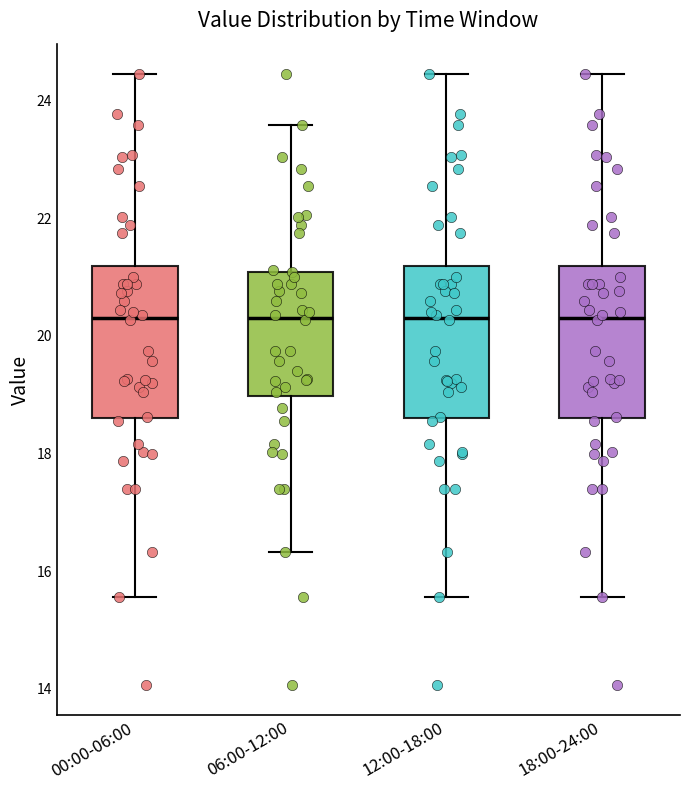

Reading left to right, transcribe this box plot: for each box, give where its median line is, the range the box spans, and where its two whiskers end, as read against the y-axis. The values are not printed on the chart, so give them approximately, as read against the axis.

00:00-06:00: median 20.4, box 18.6 to 21.2, whiskers 15.6 to 24.4
06:00-12:00: median 20.4, box 19.0 to 21.0, whiskers 16.4 to 23.6
12:00-18:00: median 20.4, box 18.6 to 21.2, whiskers 15.6 to 24.4
18:00-24:00: median 20.4, box 18.6 to 21.2, whiskers 15.6 to 24.4